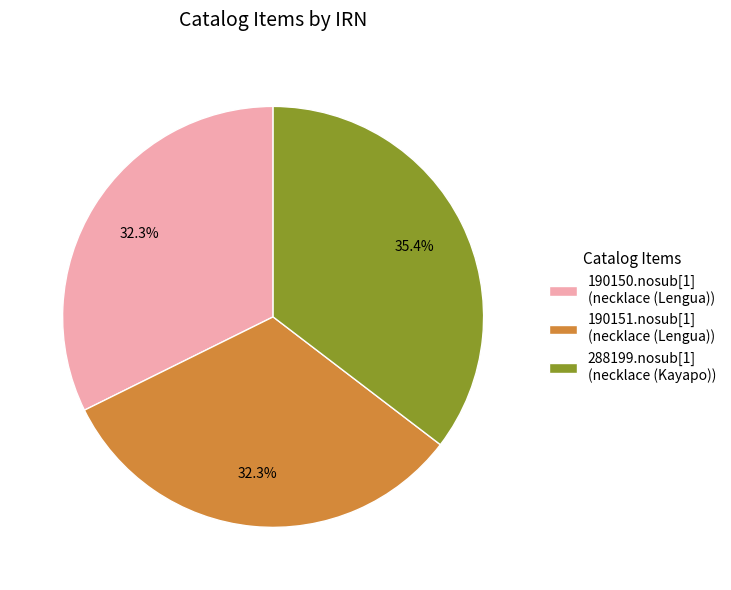

Is there any slice that represents more than half of the pie?

No